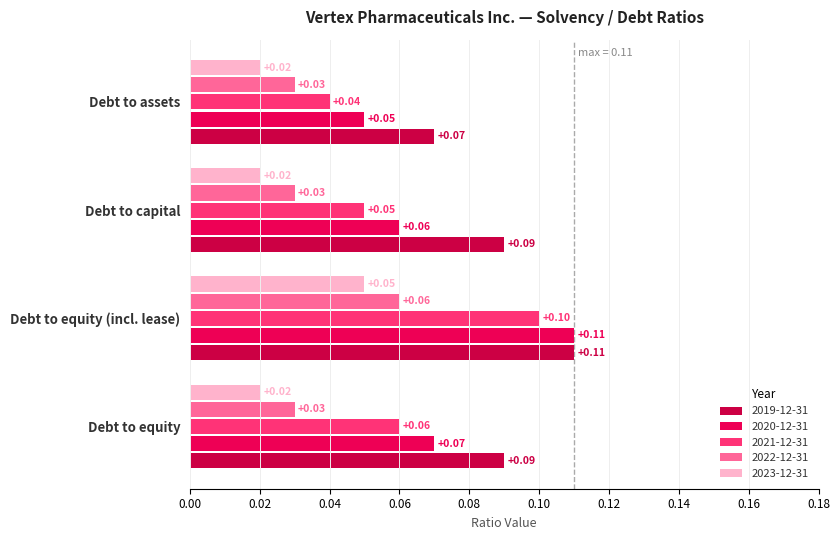

What is the value of the Debt to equity bar at the 3rd from the left?

0.1